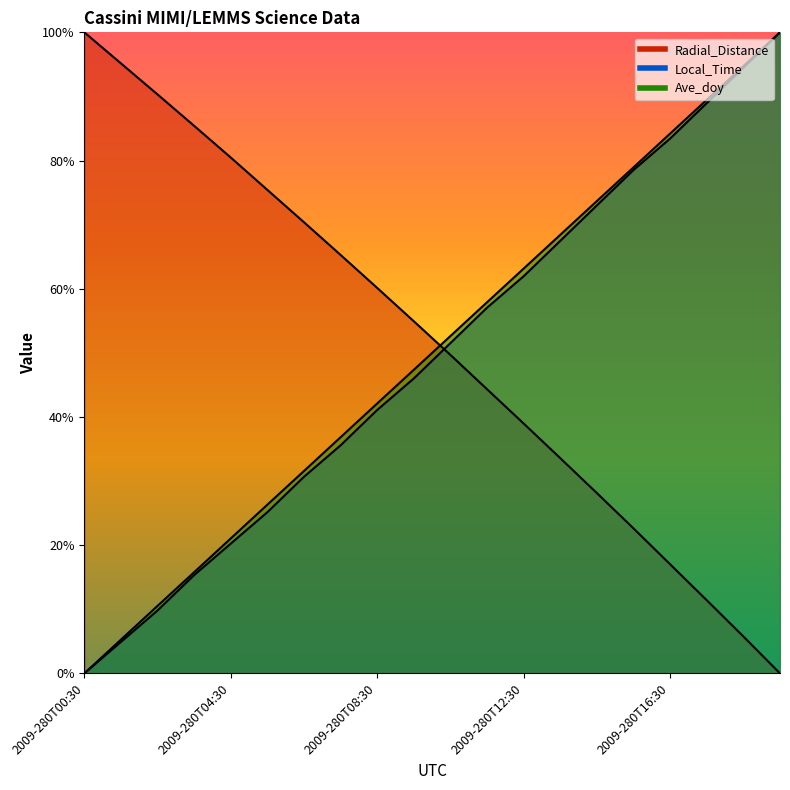

What is the sum of the Ave_doy values at 2009-280T15:30 and 2009-280T05:30?

105.3